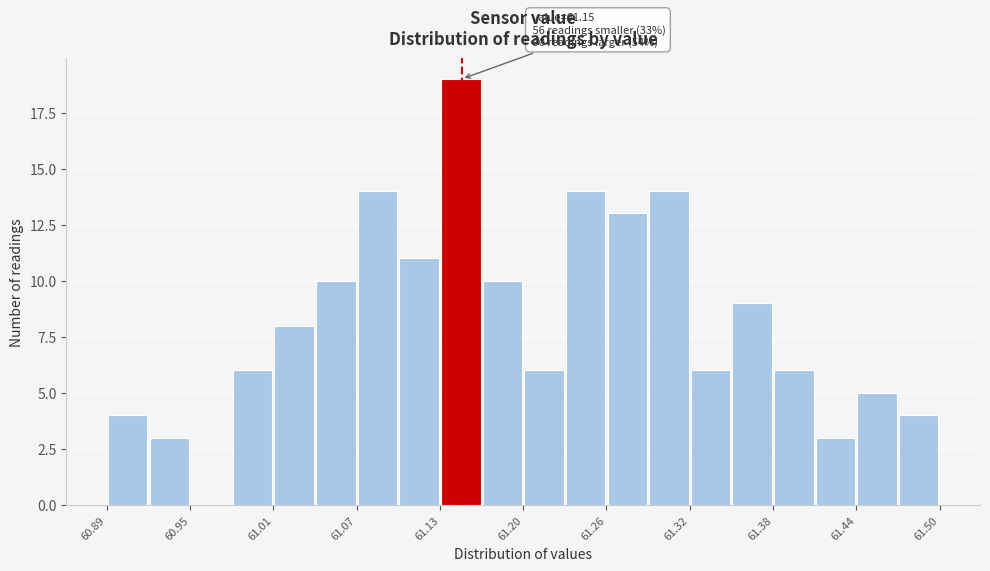

Read against the x-axis, roughly where is the centre of the tallest bar?

61.15